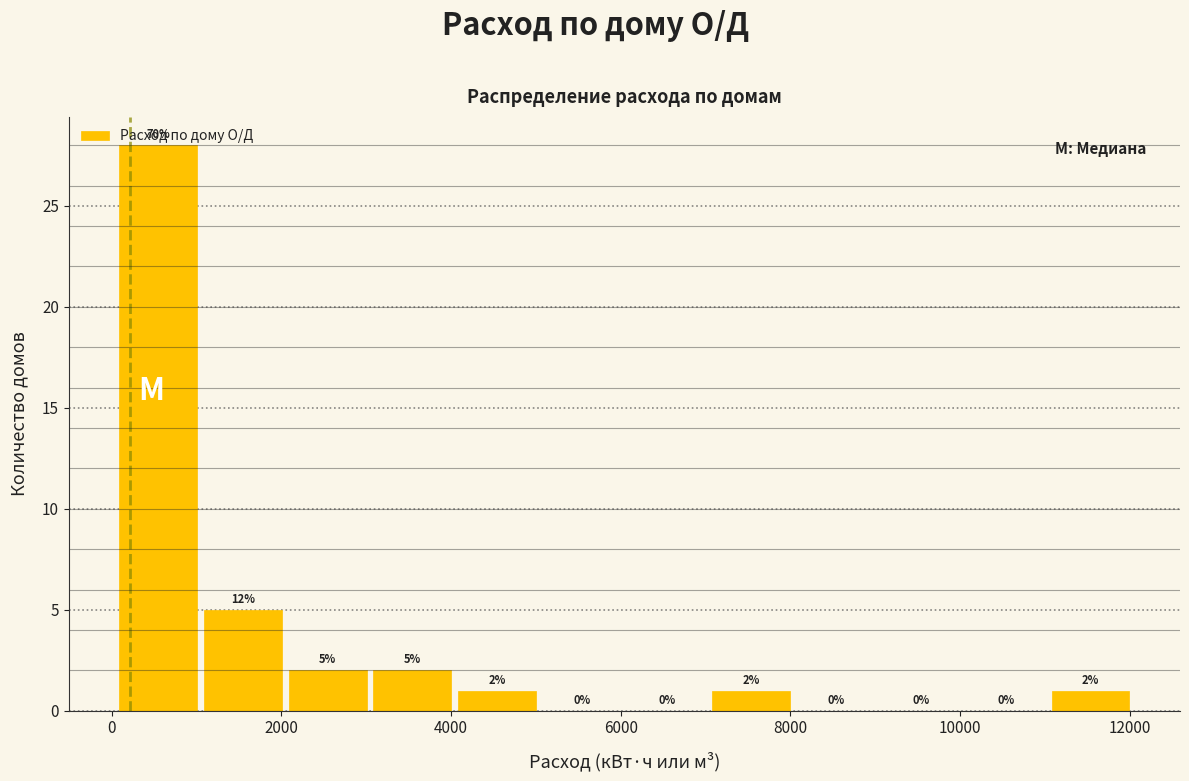

Over which range of the x-axis is the bar tallest?

0 to 1000